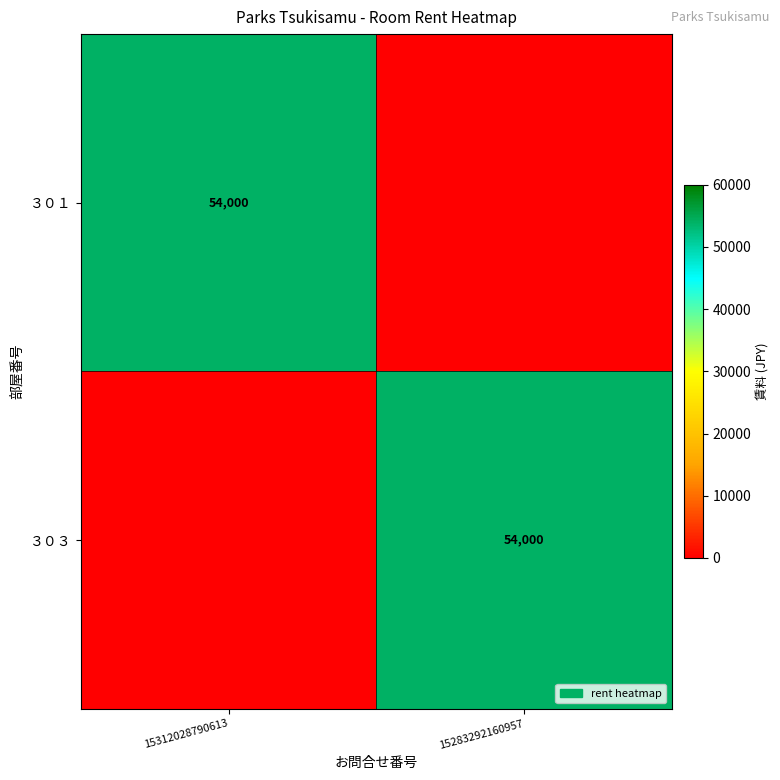

What is the spread (max minus min) of values at 15283292160957?

54000